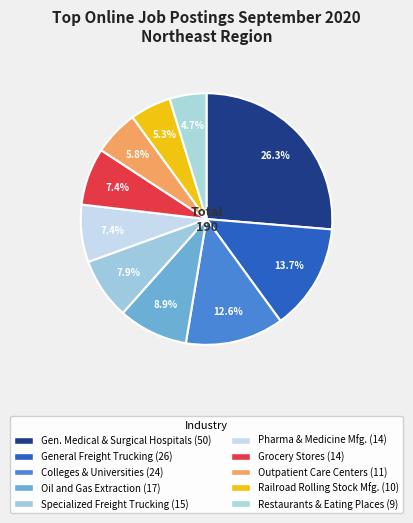

Count the number of slices in the pie.

10